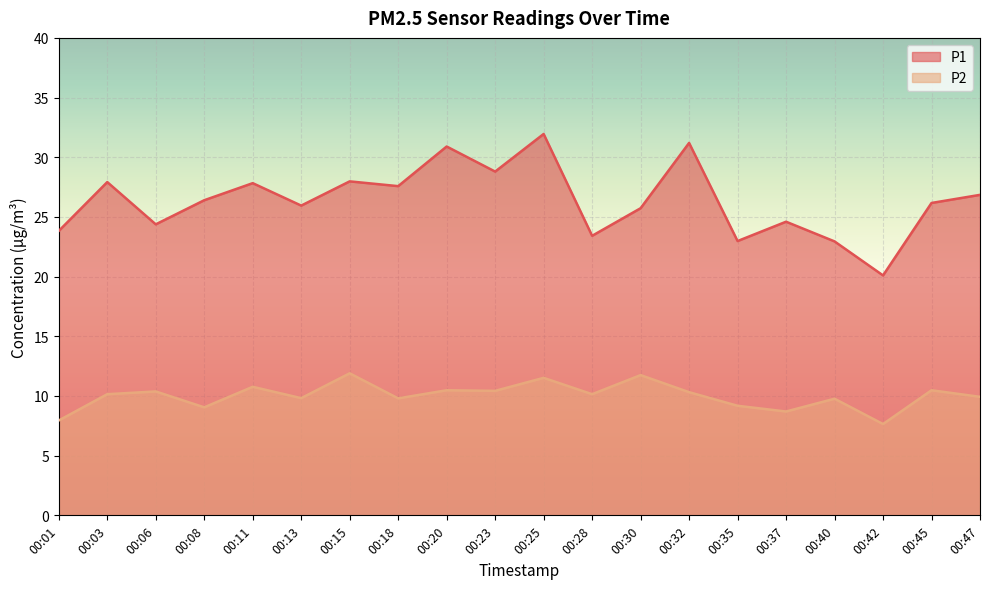

Where is the first local maximum for P2?

00:06